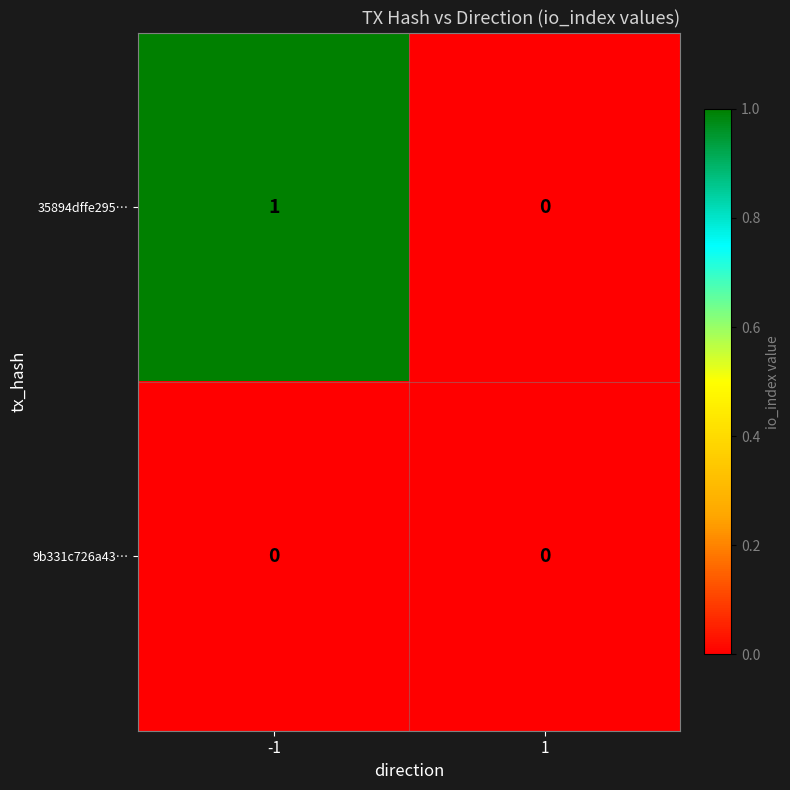

What is the total value across all series at -1?

1